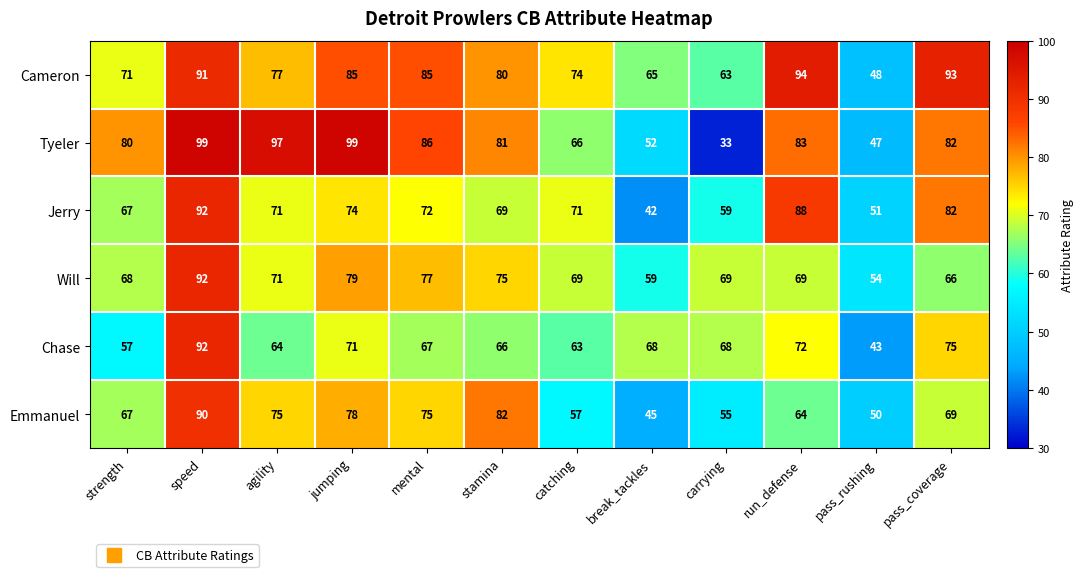

Rank the series at stamina from highest to lowest value.

Emmanuel, Tyeler, Cameron, Will, Jerry, Chase